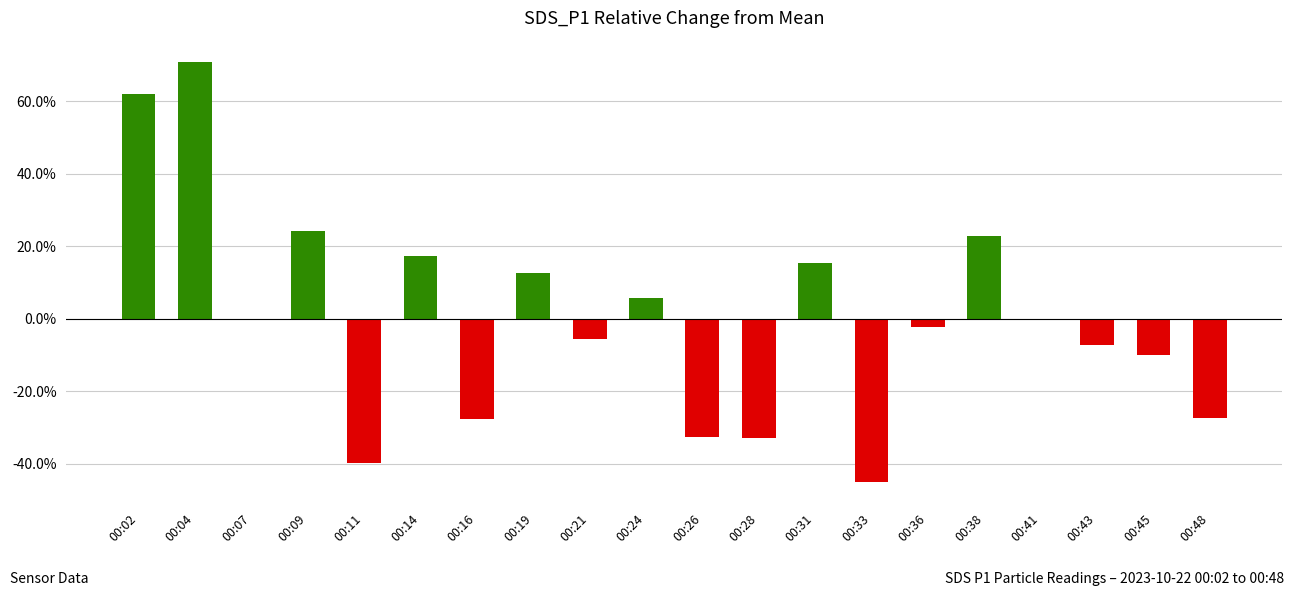

What is the difference between the values at 00:48 and 00:21?

21.7